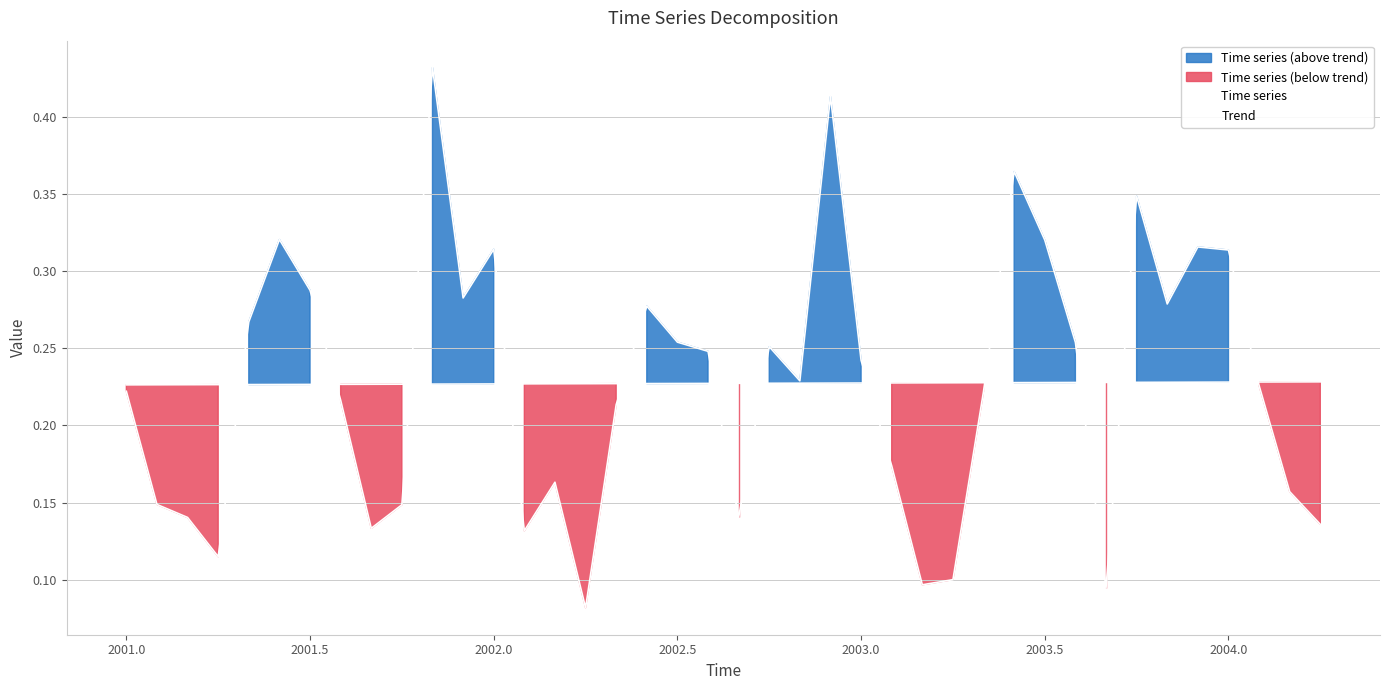

How many lines are shown in the chart?

2